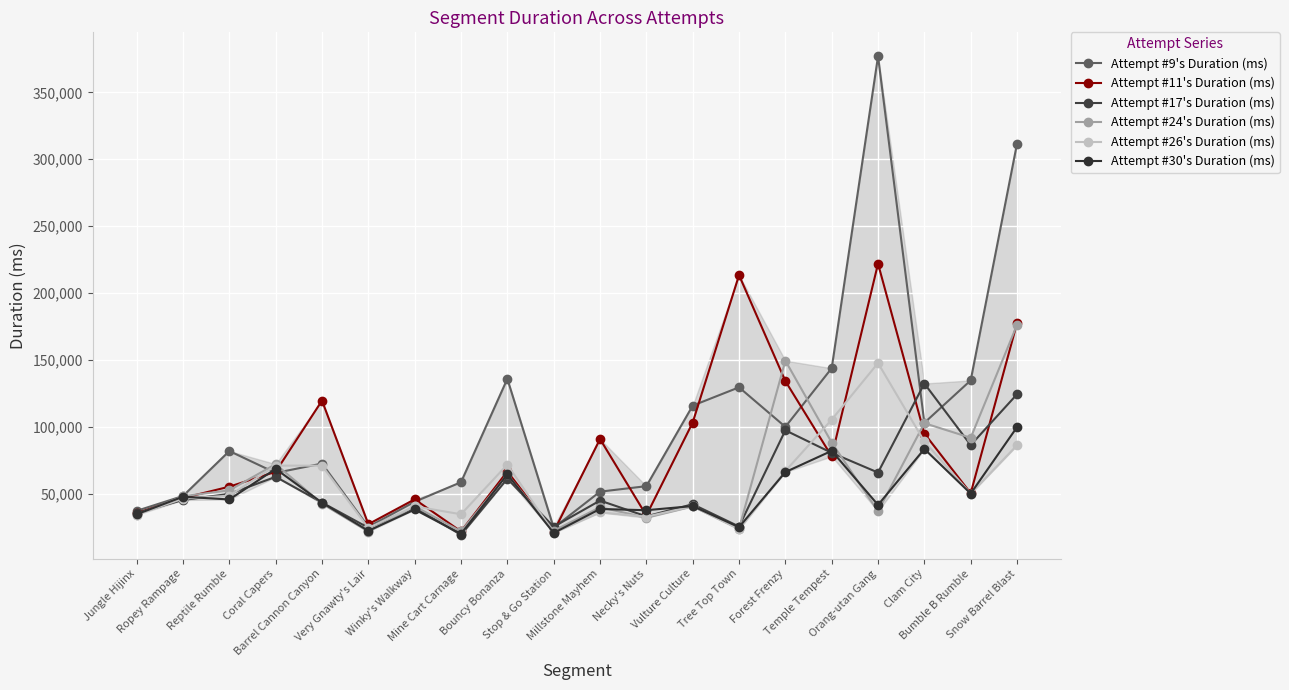

Which series changed the most between Jungle Hijinx and Very Gnawty's Lair?

Attempt #24's Duration (ms)